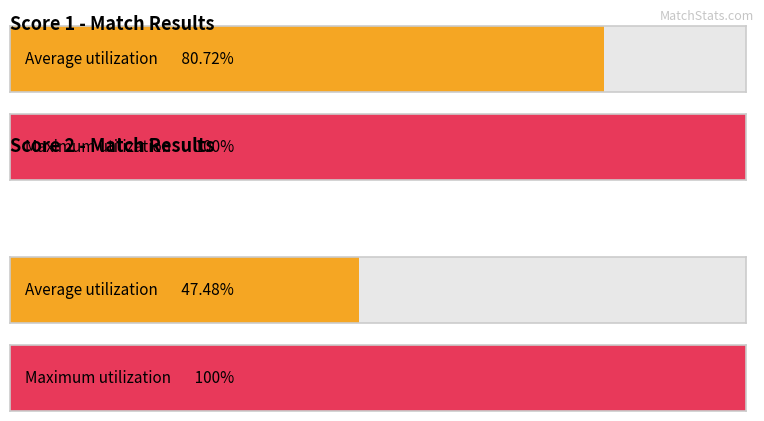

At 21, list the series in order from largest to smallest.

Score 1, Score 2